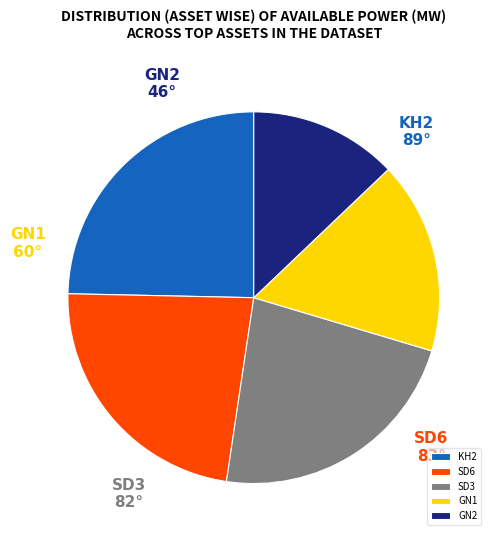

How many segments does this pie chart have?

5